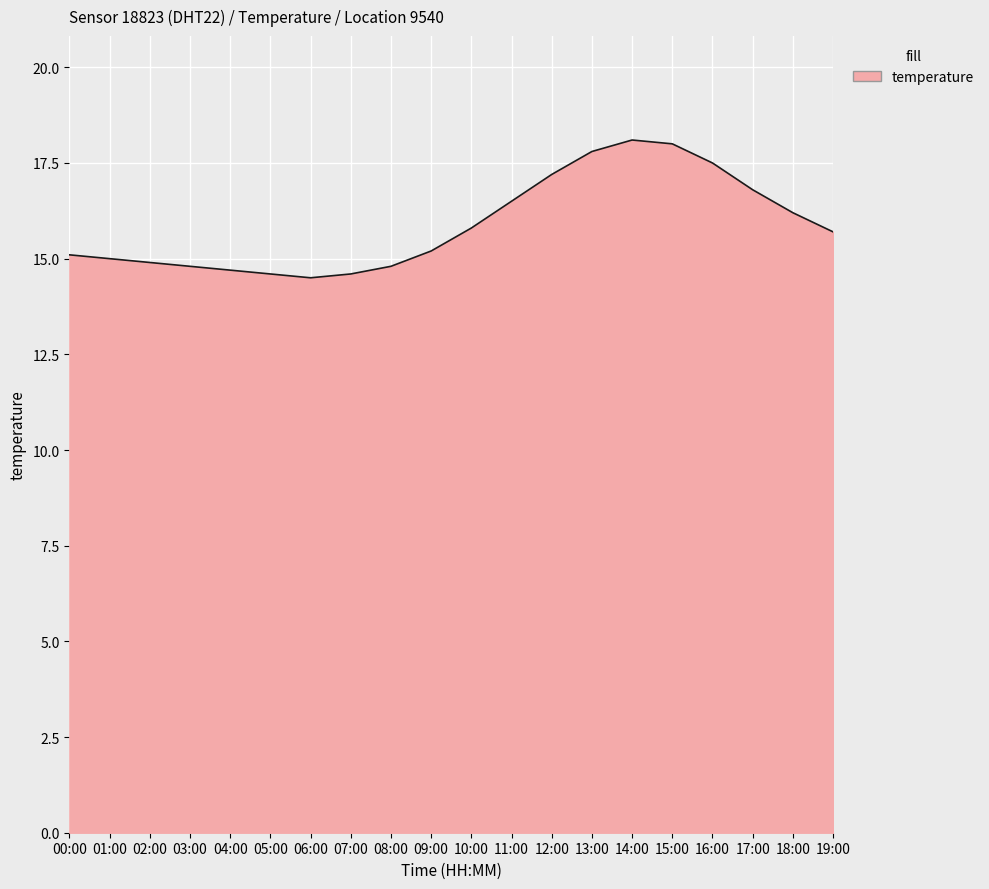

Reading left to right, what are all the values shown in this chart?

15.1	15.0	14.9	14.8	14.7	14.6	14.5	14.6	14.8	15.2	15.8	16.5	17.2	17.8	18.1	18.0	17.5	16.8	16.2	15.7